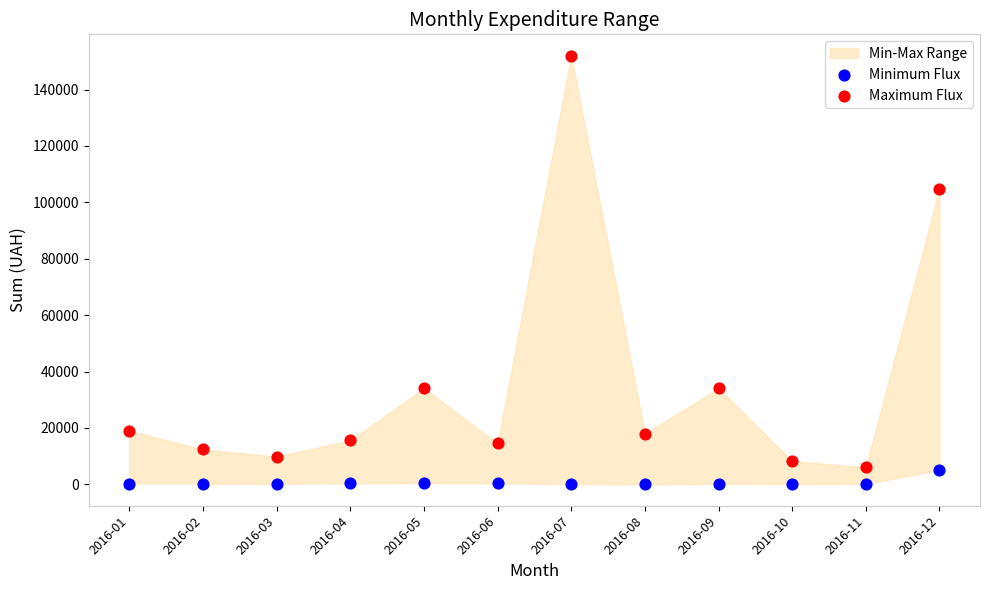

Which series contains the highest Y value?

Maximum Flux